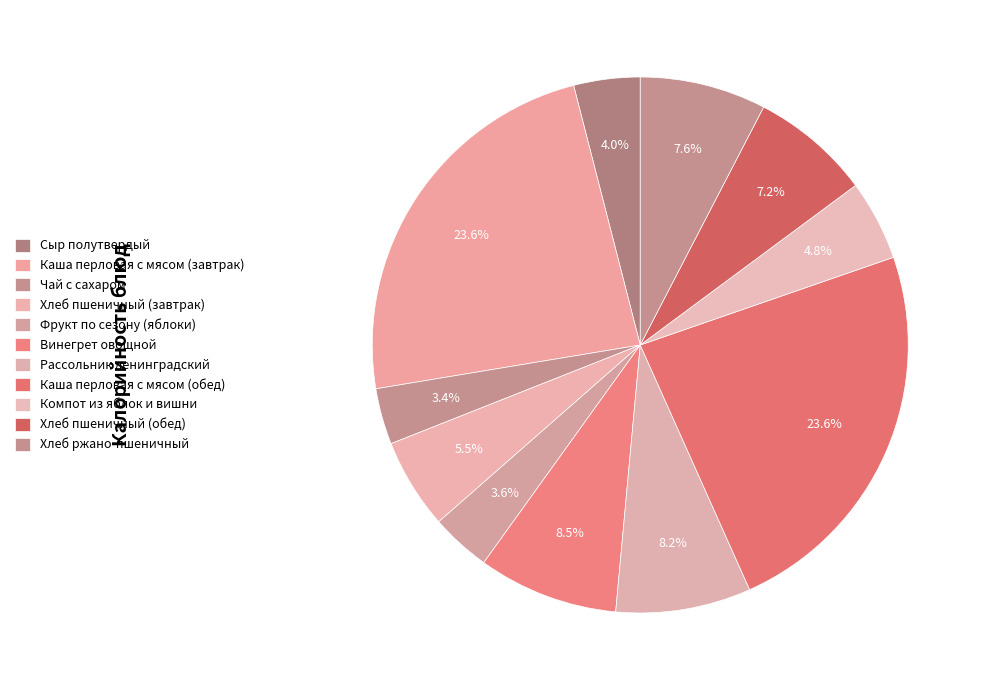

Does Хлеб пшеничный (завтрак) account for over 50% of the chart?

No